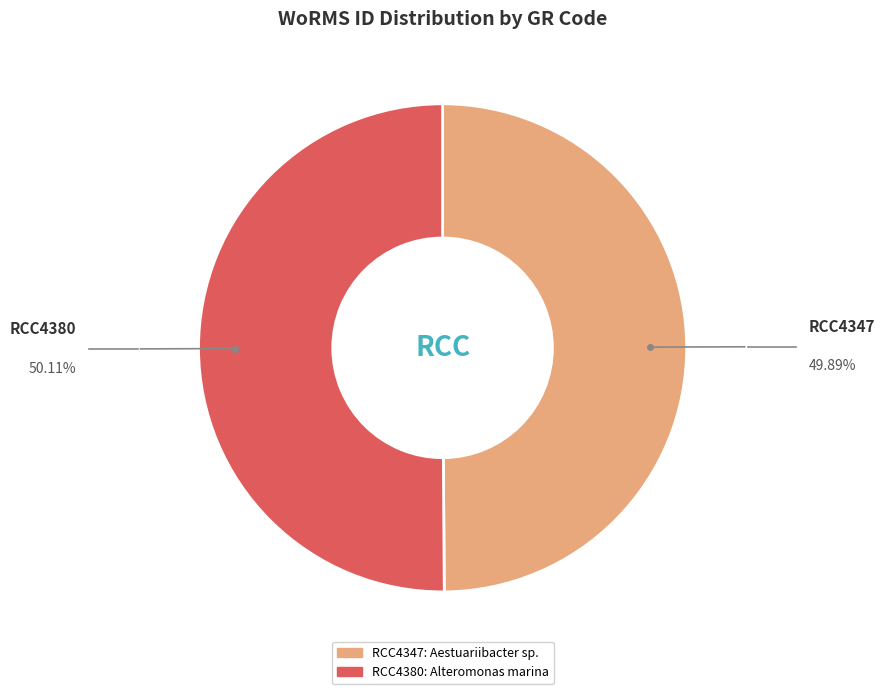

Count the number of slices in the pie.

2